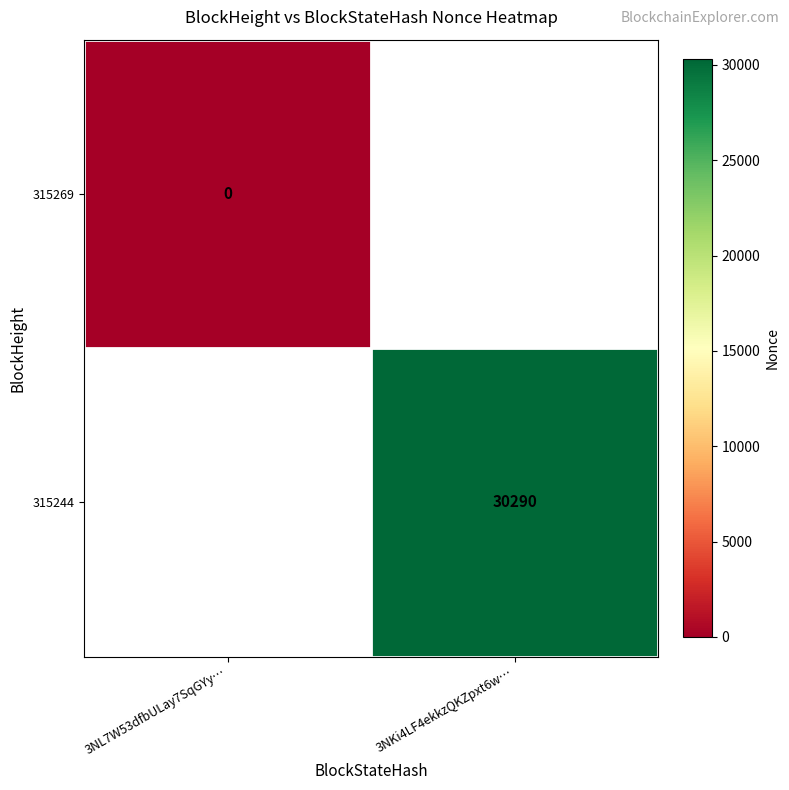

Is the value of 315269 at 3NL7W53dfbULay7SqGYy… greater than the value of 315244 at 3NKi4LF4ekkzQKZpxt6w…?

No